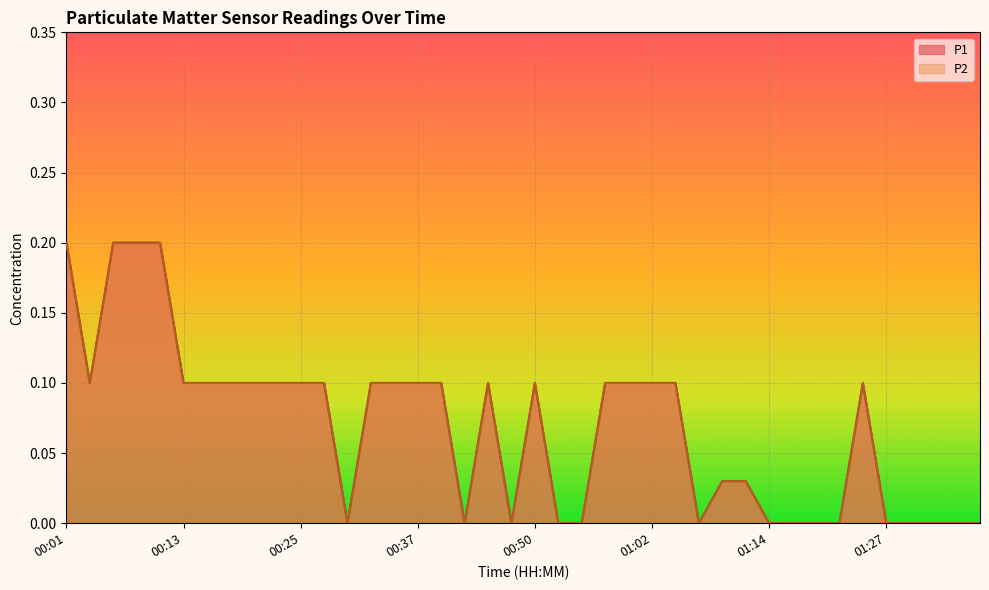

The value of P1 at 01:00 is 0.0. True or false?

False